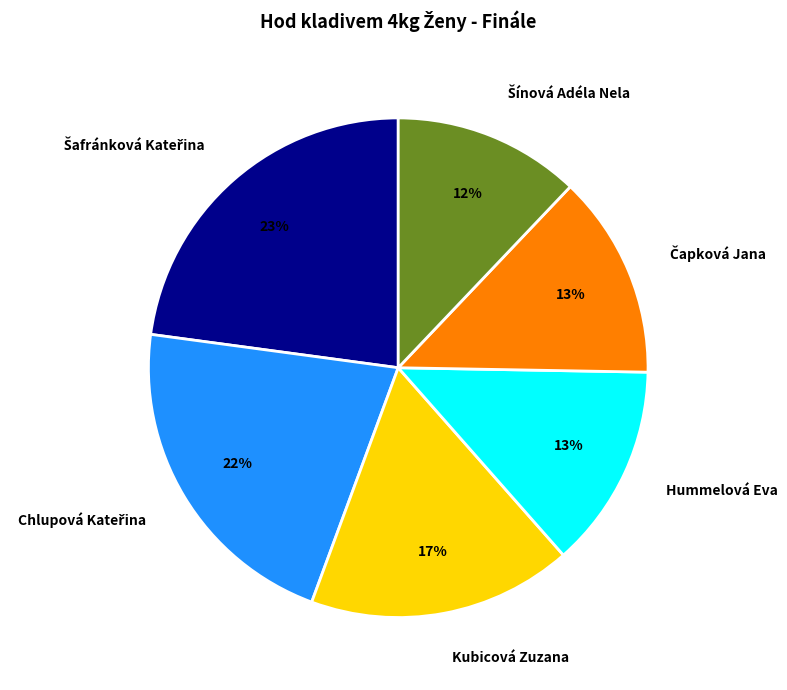

Is there a majority slice in this chart?

No